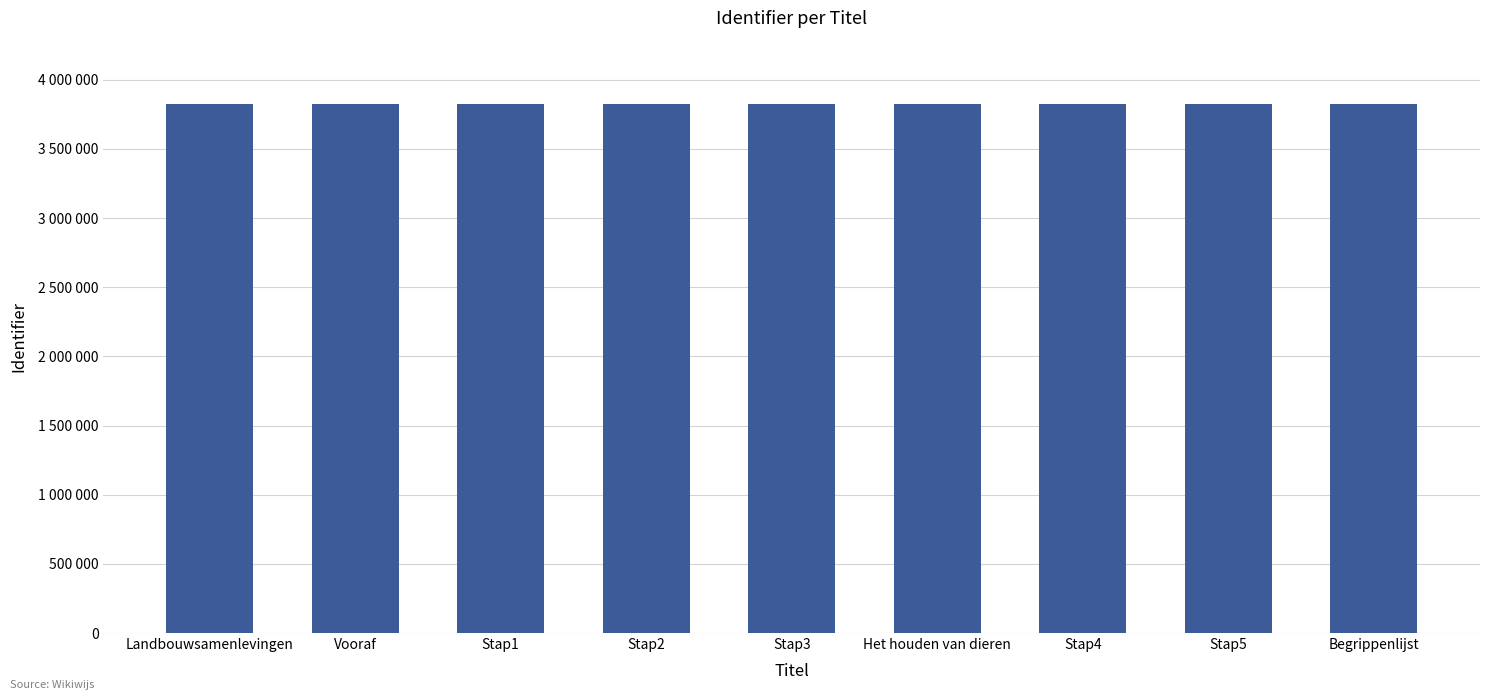

What is the difference between the second highest and second lowest values?

12